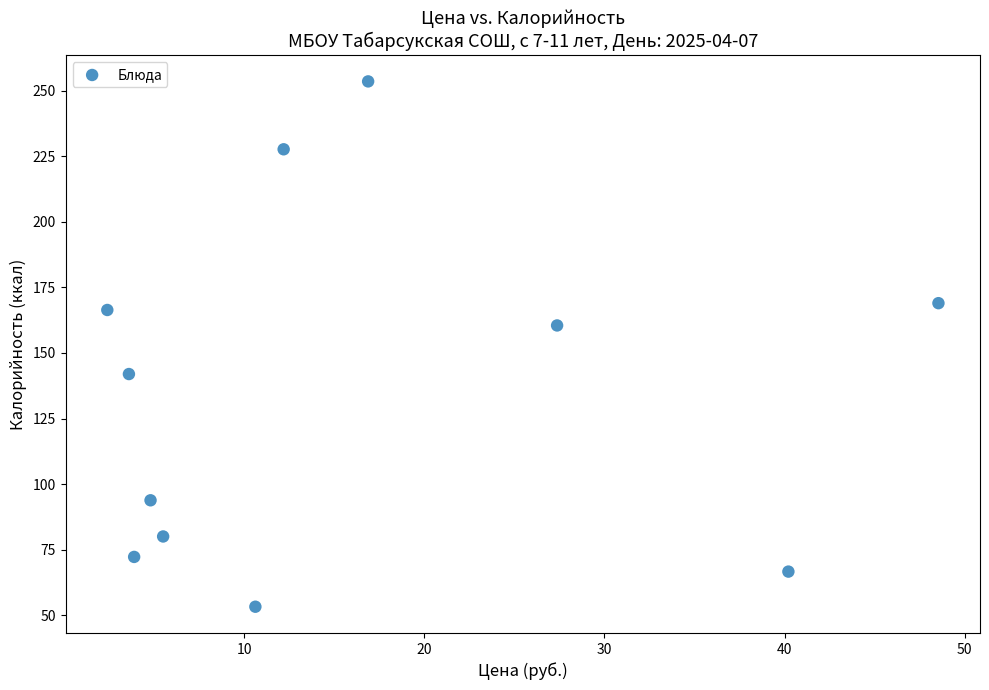

What is the average Y value?

135.0